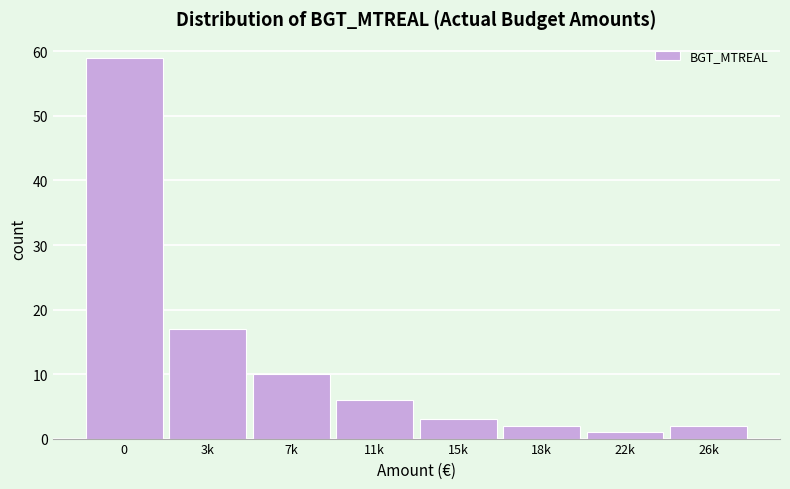

Reading left to right, extract all data points from this chart.

0=59	3k=17	7k=10	11k=6	15k=3	18k=2	22k=1	26k=2